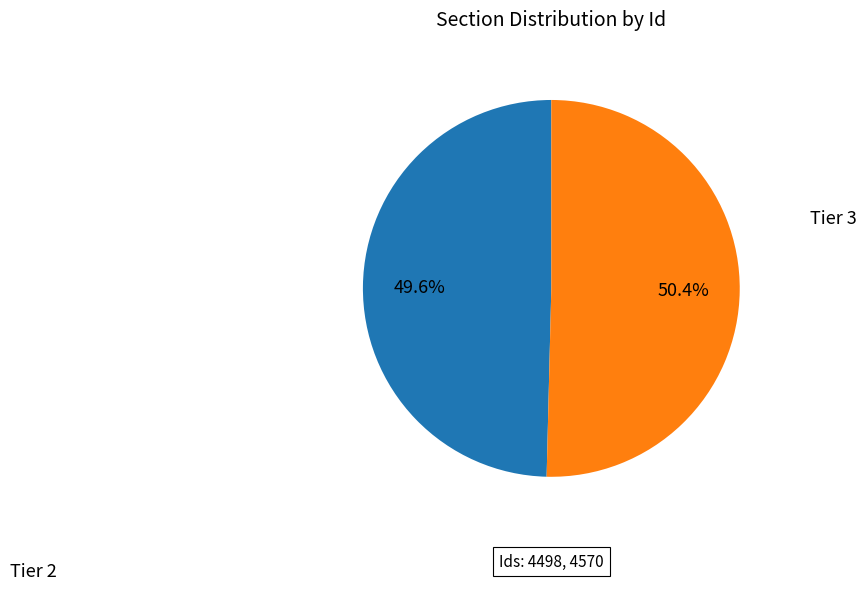

What is the smallest slice in the pie chart?

Tier 2